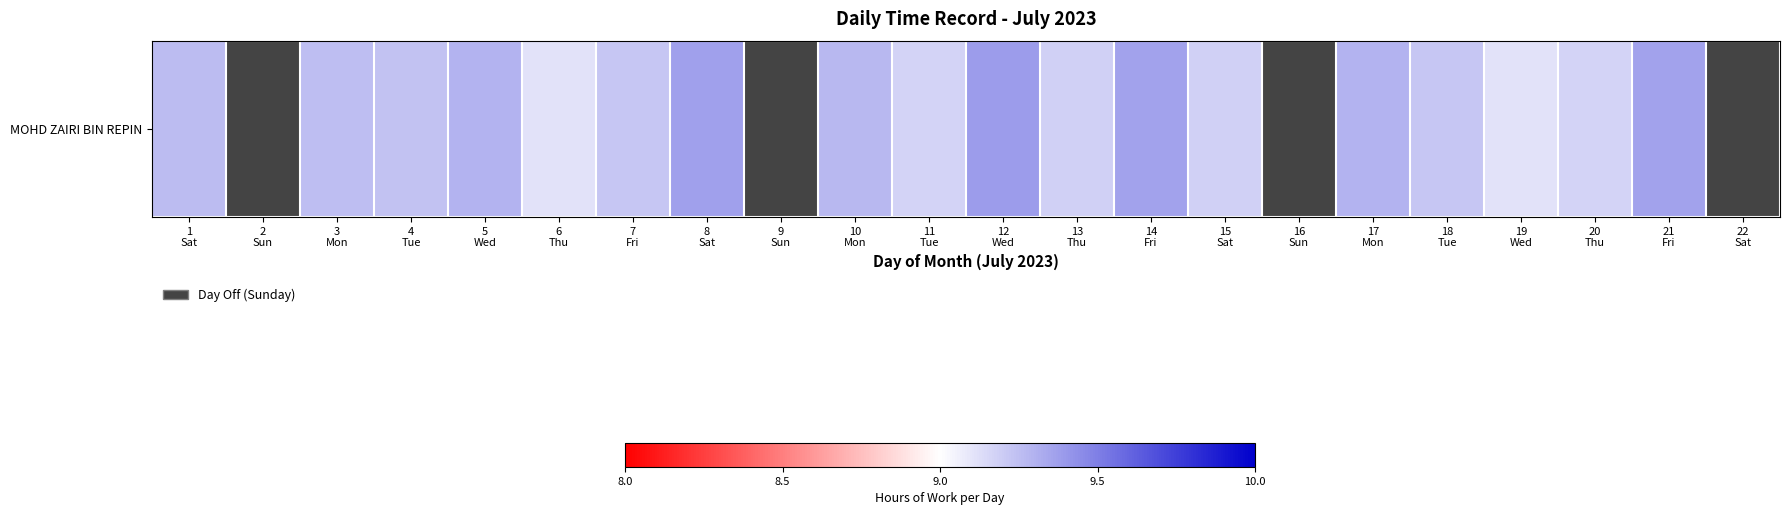

At which category does the chart reach its minimum across all series?

6
Thu